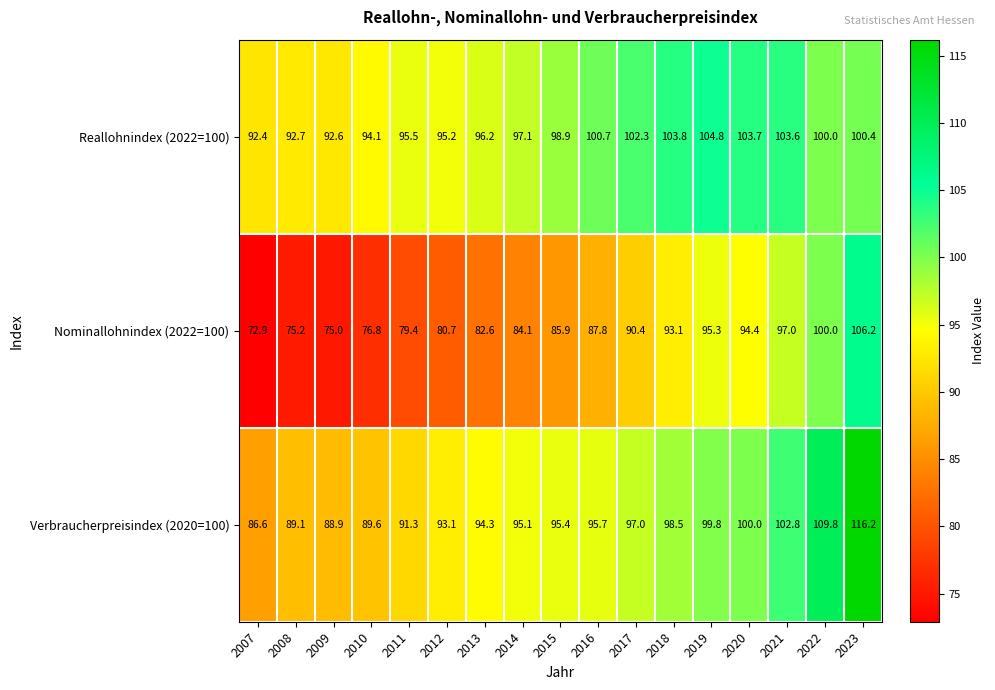

List the series in order of their overall mean, highest first.

Reallohnindex (2022=100), Verbraucherpreisindex (2020=100), Nominallohnindex (2022=100)